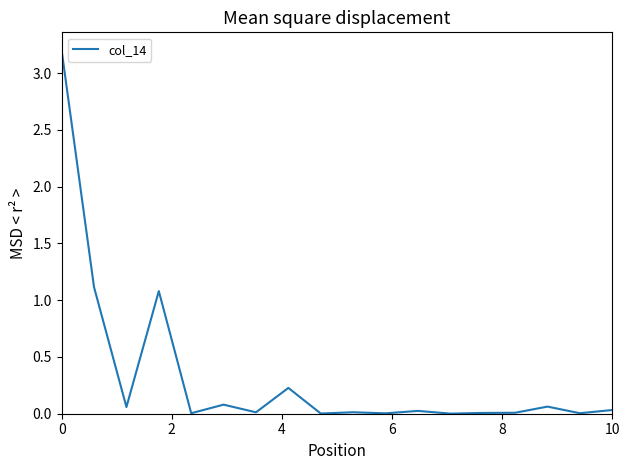

What is the difference between the maximum and minimum values?

3.2